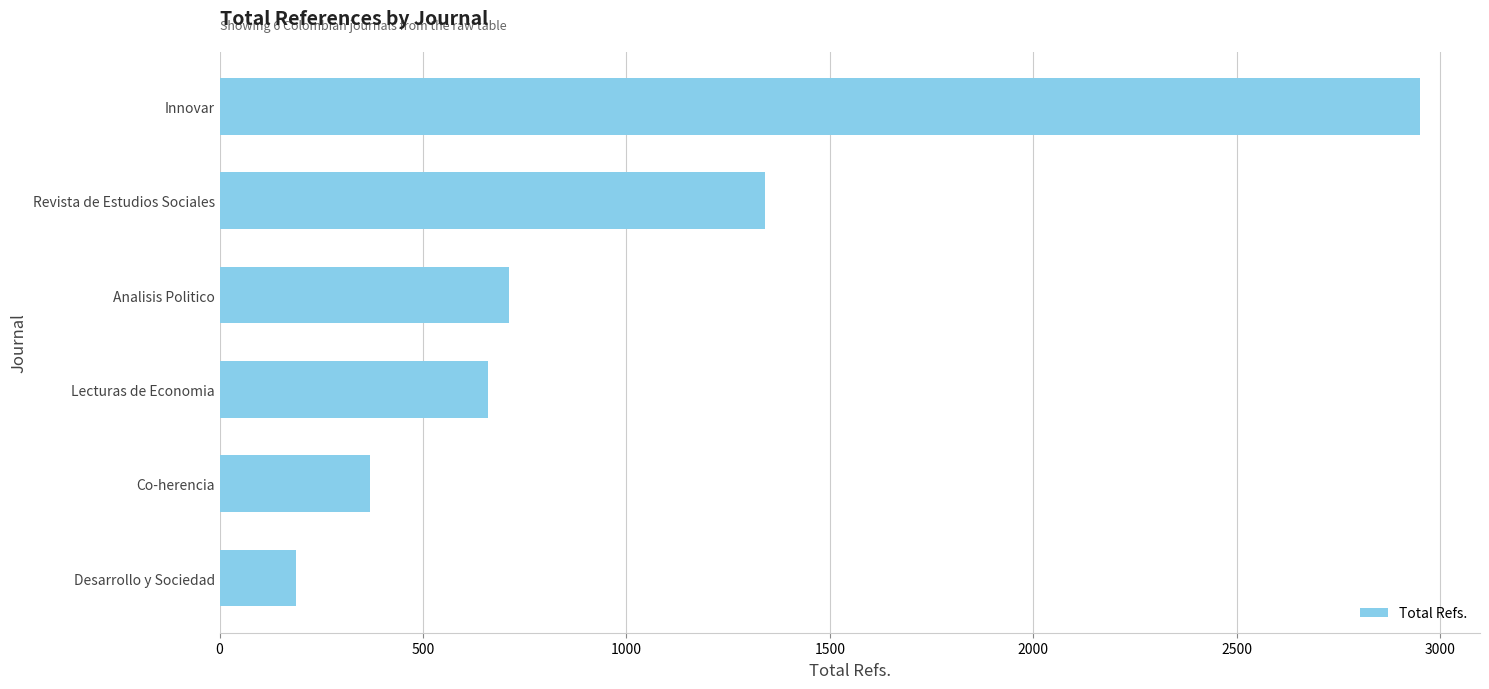

Is it true that the value at Lecturas de Economia is 659?

True